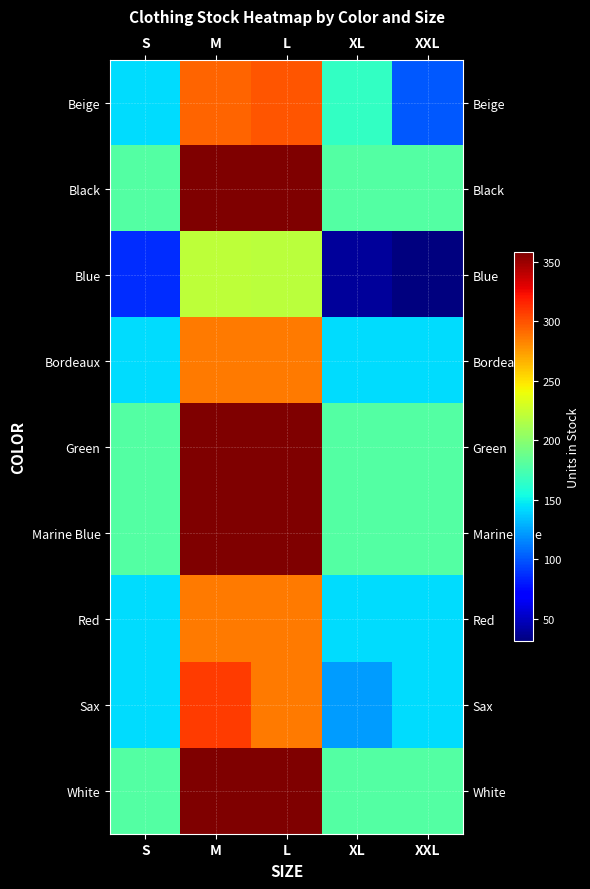

Between M and L, which series saw the biggest shift?

Sax